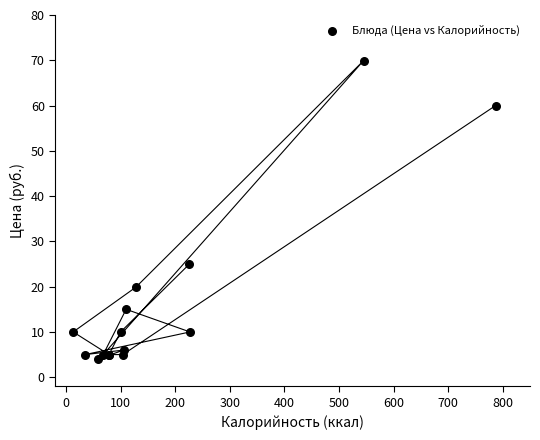

What Y value in the scatter plot is closest to 36?

25.0